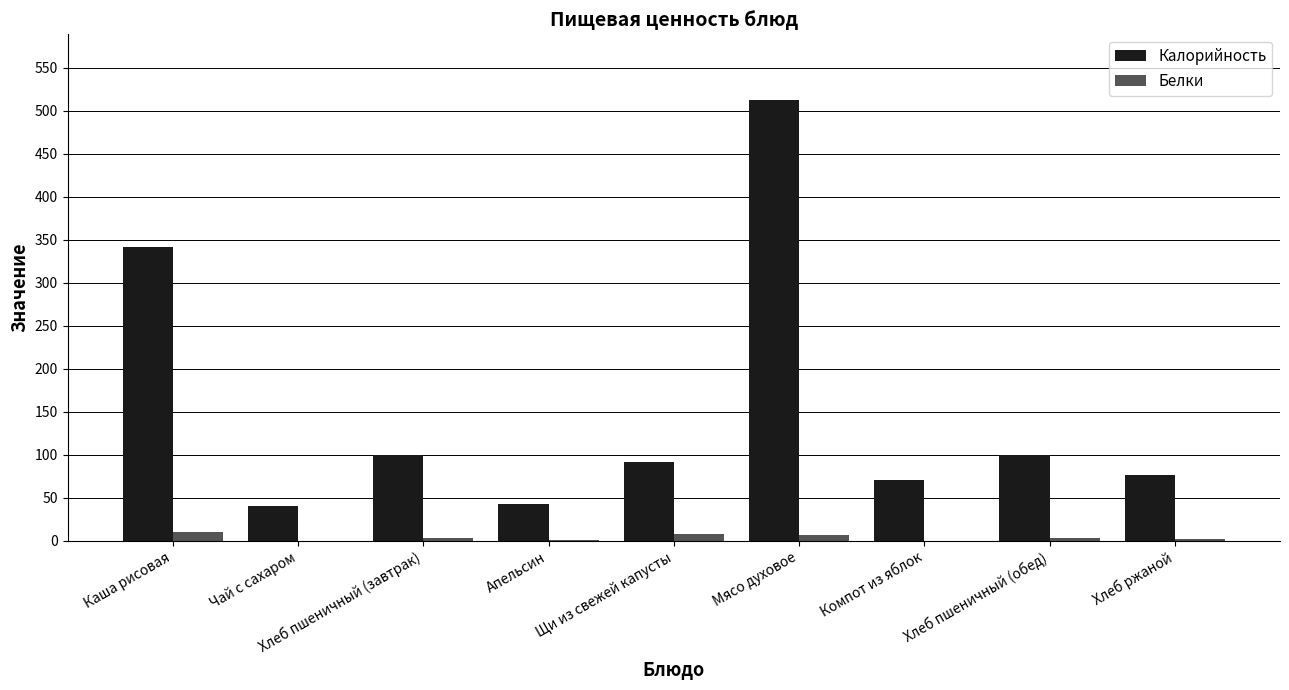

The value of Белки at Хлеб ржаной is 2.0. True or false?

True